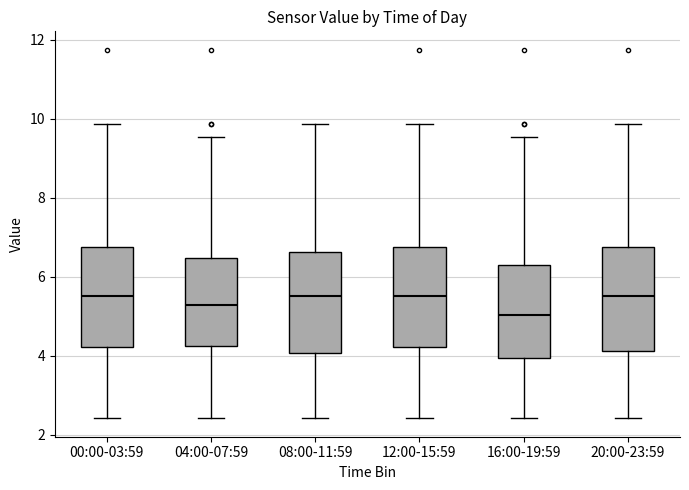

Where is the upper edge of the box for 20:00-23:59 on the y-axis? The values are not printed on the chart, so give them approximately, as read against the axis.

6.8